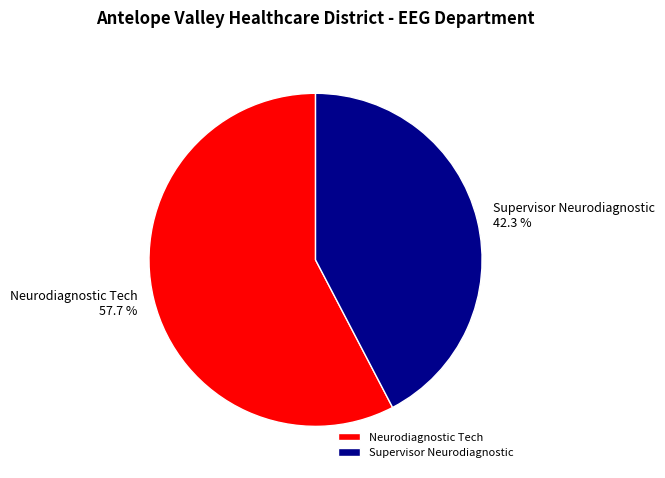

How many segments does this pie chart have?

2